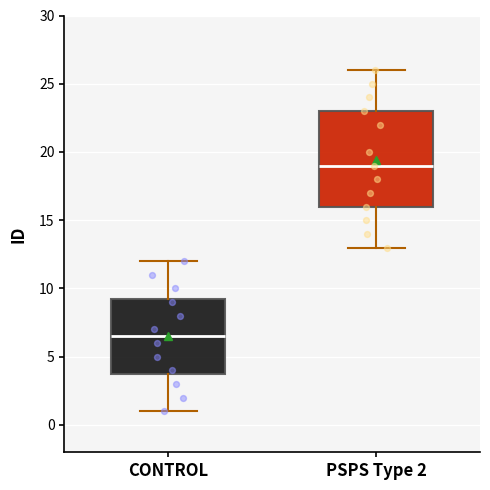

Which box is the tallest, from its lower edge to its upper edge?

PSPS Type 2